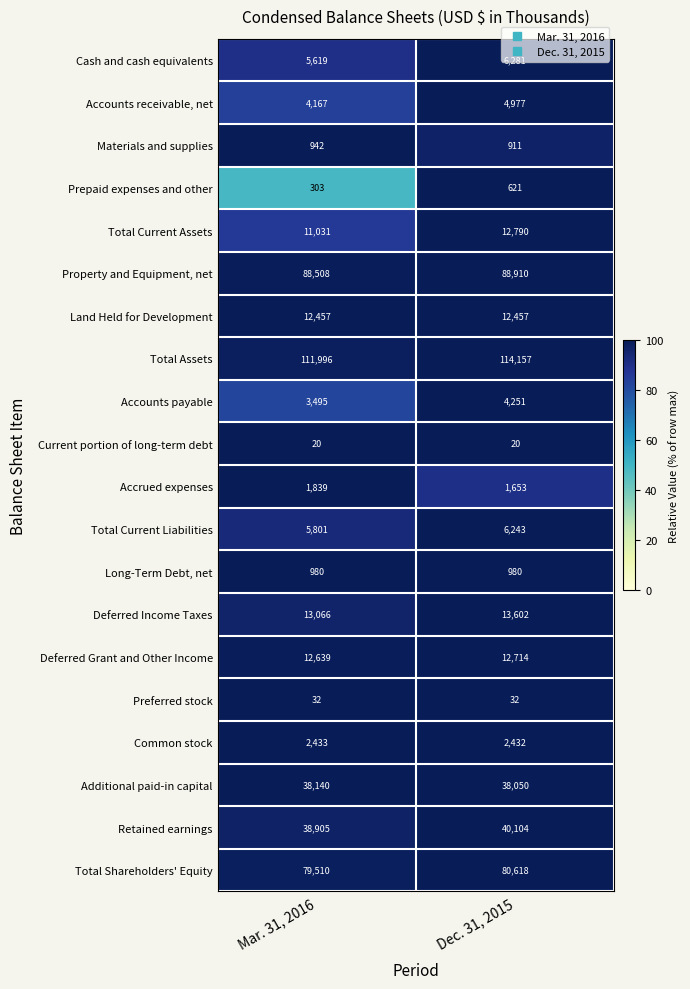

At which label is Materials and supplies closest to 926?

Dec. 31, 2015